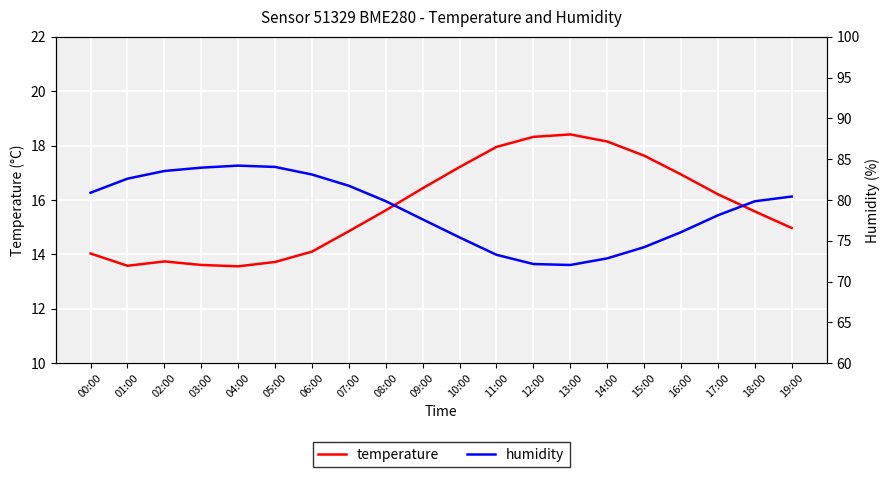

Reading left to right, what are all the values shown in this chart?

temperature: 14.0	13.6	13.7	13.6	13.6	13.7	14.1	14.8	15.6	16.4	17.2	17.9	18.3	18.4	18.1	17.6	16.9	16.2	15.6	15.0
humidity: 80.9	82.6	83.5	84.0	84.2	84.0	83.1	81.7	79.8	77.6	75.4	73.3	72.2	72.0	72.8	74.2	76.0	78.1	79.8	80.4